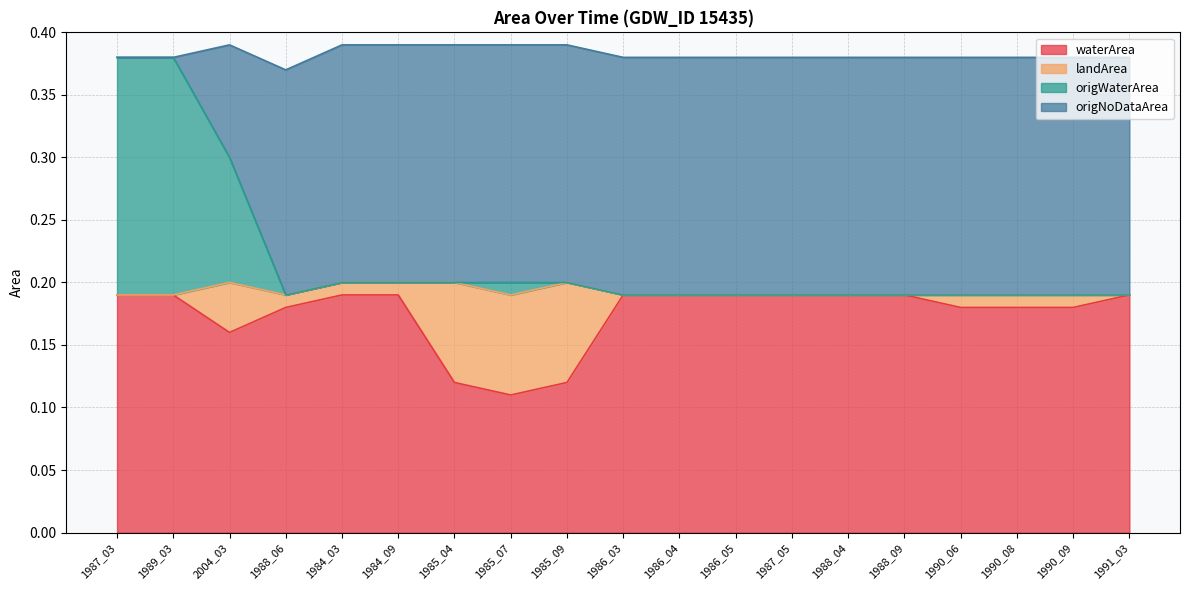

At which label does waterArea reach its minimum?

1985_07